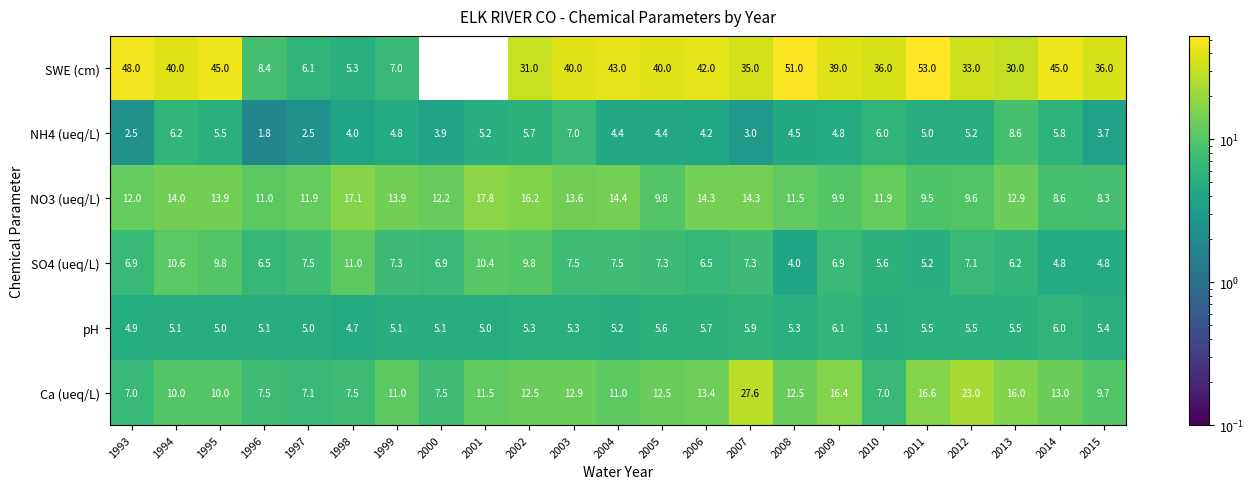

List the series in order of their peak value, lowest first.

pH, NH4 (ueq/L), SO4 (ueq/L), NO3 (ueq/L), Ca (ueq/L), SWE (cm)